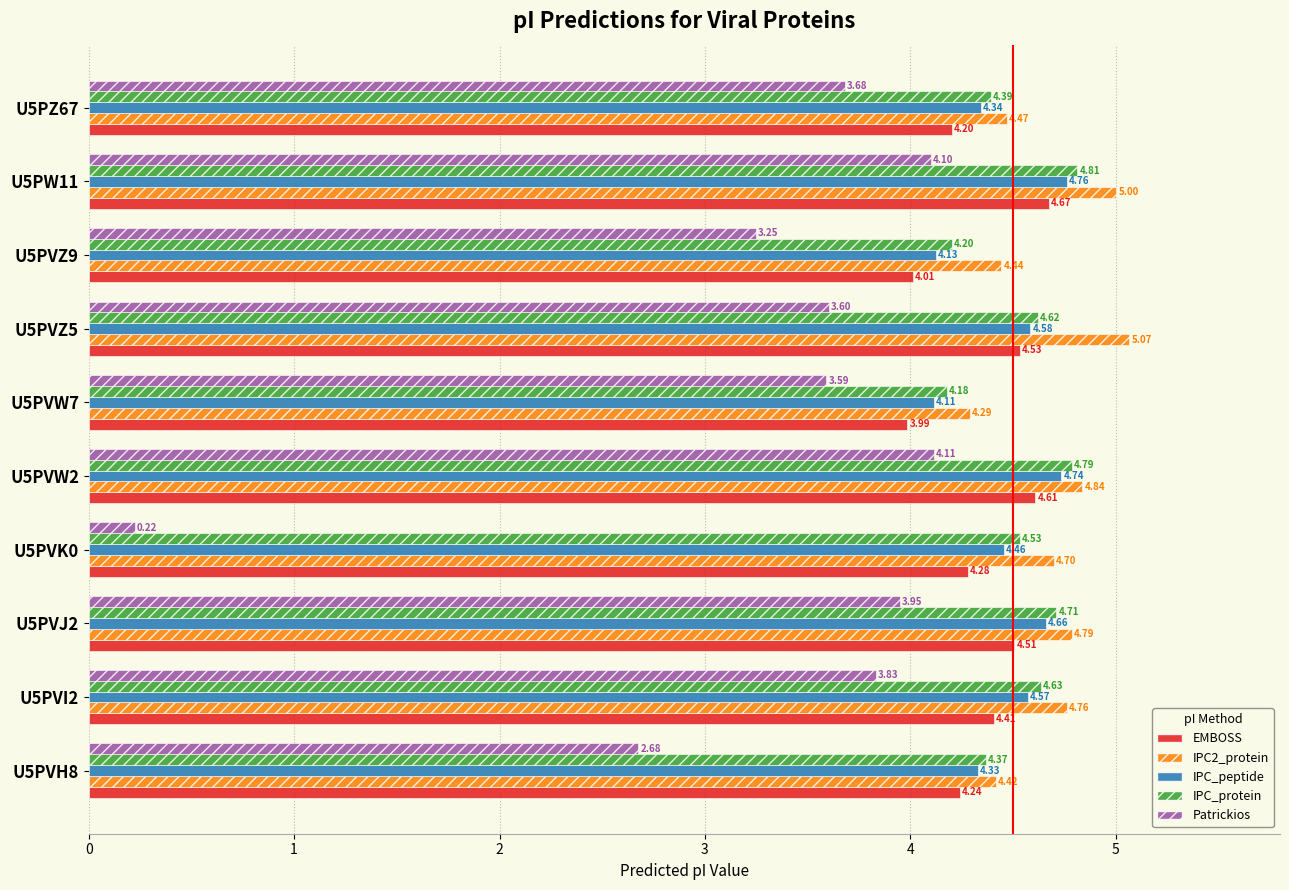

Rank the series by their maximum value, from lowest to highest.

Patrickios, EMBOSS, IPC_peptide, IPC_protein, IPC2_protein